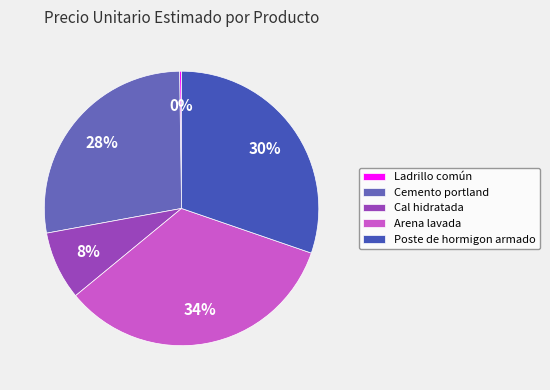

Count the number of slices in the pie.

5